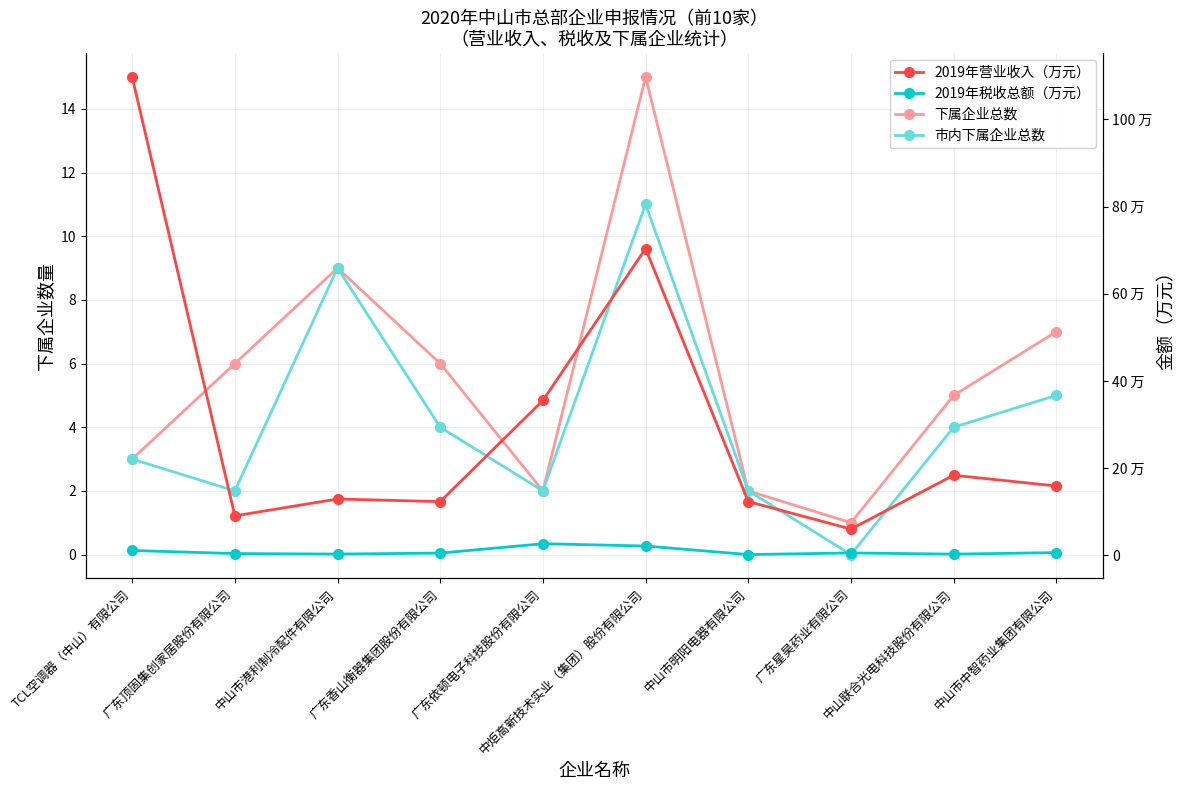

The 市内下属企业总数 series shows 3.2 at 中山市明阳电器有限公司. True or false?

False